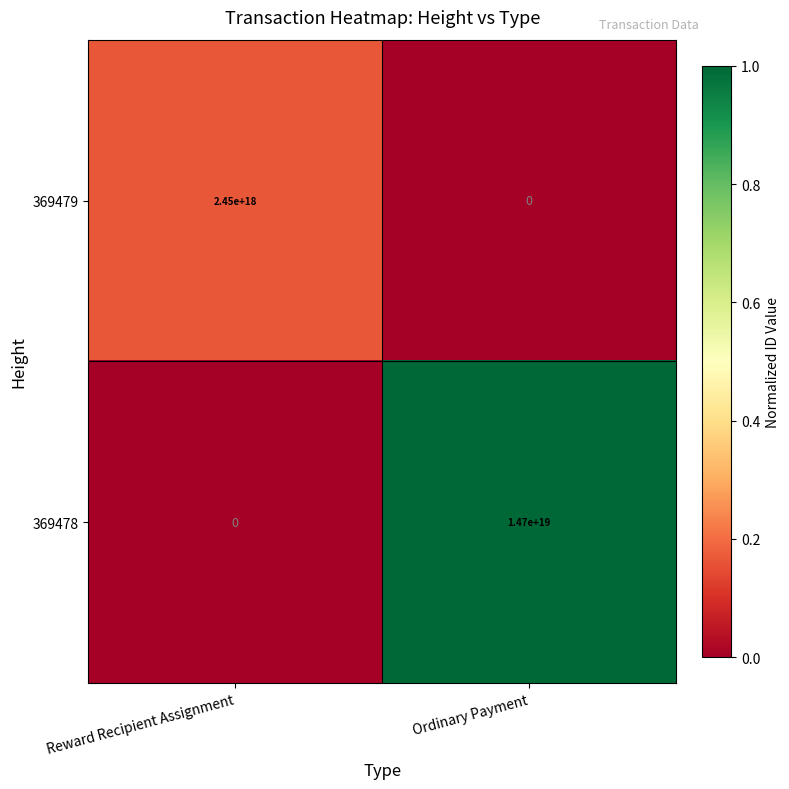

At which label does 369478 reach its peak?

Ordinary Payment